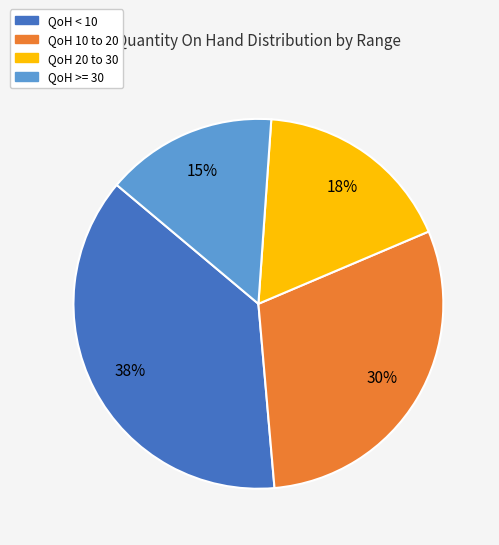

Is there a majority slice in this chart?

No